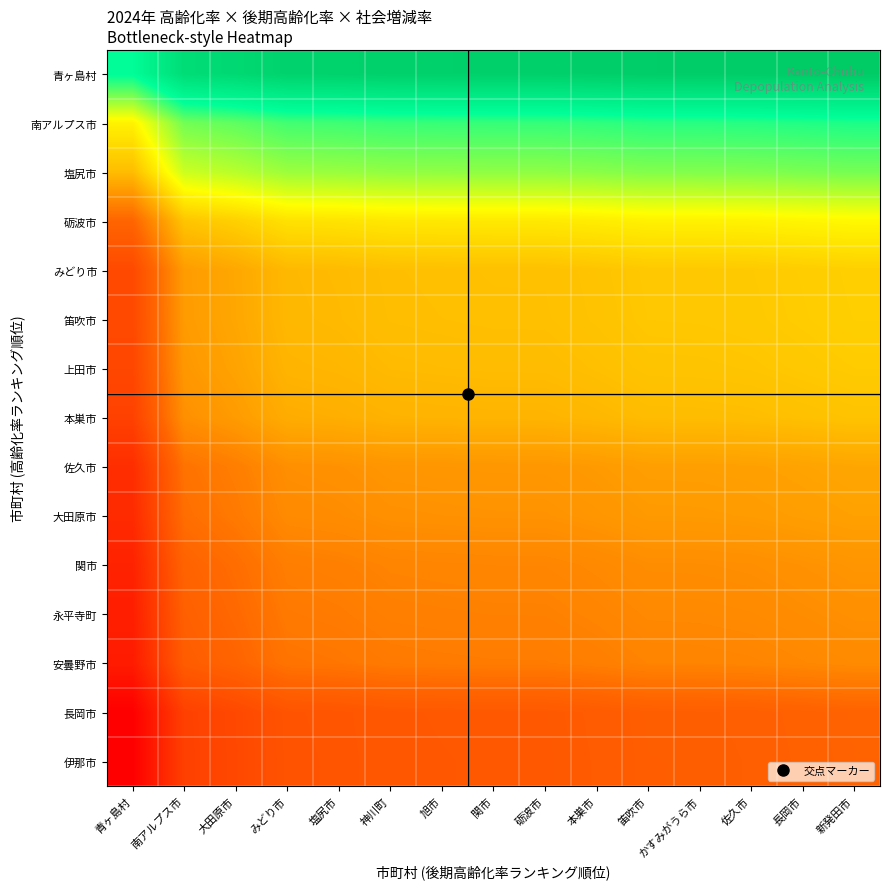

What is the total value across all series at 大田原市?

1.4